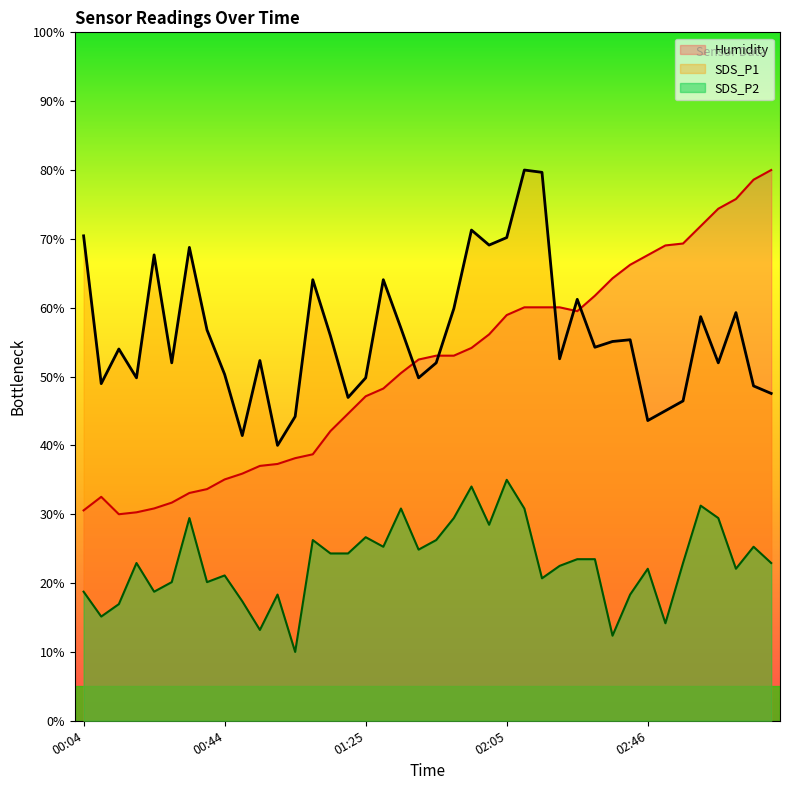

Reading right to left, transcribe all the data shown in this chart.

SDS_P1: 03:22=47.5	03:16=48.6	03:11=59.3	03:06=52.0	03:01=58.7	02:56=46.5	02:51=45.0	02:46=43.6	02:41=55.3	02:35=55.1	02:30=54.3	02:25=61.2	02:20=52.6	02:15=79.7	02:10=80.0	02:05=70.2	02:00=69.1	01:55=71.3	01:50=59.9	01:45=52.0	01:40=49.8	01:35=57.0	01:30=64.1	01:25=49.8	01:20=47.0	01:15=55.9	01:10=64.1	01:05=44.2	01:00=40.0	00:55=52.3	00:50=41.4	00:44=50.3	00:39=56.8	00:34=68.8	00:29=52.0	00:24=67.7	00:19=49.8	00:14=54.0	00:09=49.0	00:04=70.4
SDS_P2: 03:22=22.9	03:16=25.3	03:11=22.1	03:06=29.4	03:01=31.3	02:56=22.9	02:51=14.2	02:46=22.1	02:41=18.3	02:35=12.4	02:30=23.5	02:25=23.5	02:20=22.5	02:15=20.7	02:10=30.8	02:05=35.0	02:00=28.5	01:55=34.0	01:50=29.4	01:45=26.2	01:40=24.9	01:35=30.8	01:30=25.3	01:25=26.7	01:20=24.3	01:15=24.3	01:10=26.2	01:05=10.0	01:00=18.3	00:55=13.2	00:50=17.4	00:44=21.1	00:39=20.1	00:34=29.4	00:29=20.1	00:24=18.8	00:19=22.9	00:14=16.9	00:09=15.1	00:04=18.8
Humidity: 03:22=80.0	03:16=78.6	03:11=75.8	03:06=74.4	03:01=71.9	02:56=69.3	02:51=69.0	02:46=67.6	02:41=66.2	02:35=64.3	02:30=61.7	02:25=59.5	02:20=60.1	02:15=60.1	02:10=60.1	02:05=58.9	02:00=56.1	01:55=54.2	01:50=53.0	01:45=53.0	01:40=52.5	01:35=50.5	01:30=48.3	01:25=47.1	01:20=44.6	01:15=42.1	01:10=38.7	01:05=38.1	01:00=37.3	00:55=37.0	00:50=35.9	00:44=35.1	00:39=33.7	00:34=33.1	00:29=31.7	00:24=30.8	00:19=30.3	00:14=30.0	00:09=32.5	00:04=30.6